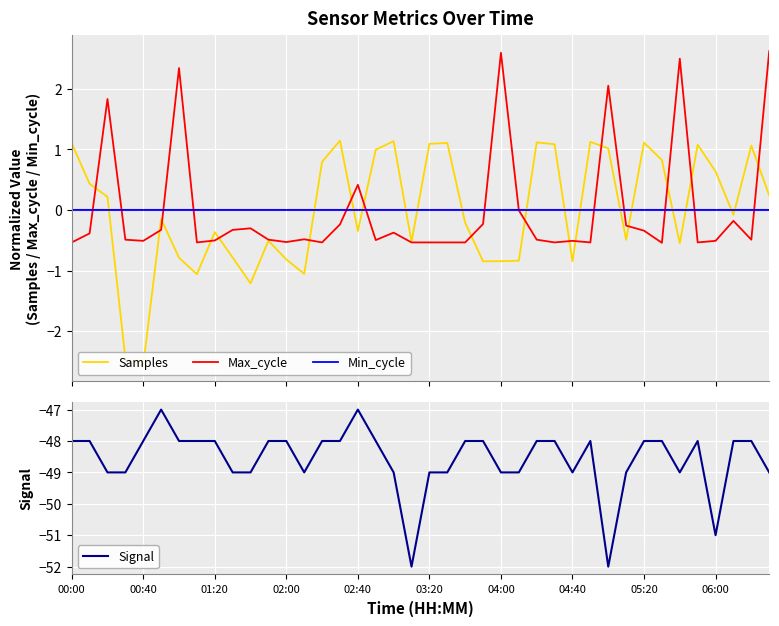

True or false: Signal has a value of -82 at 04:00.

False